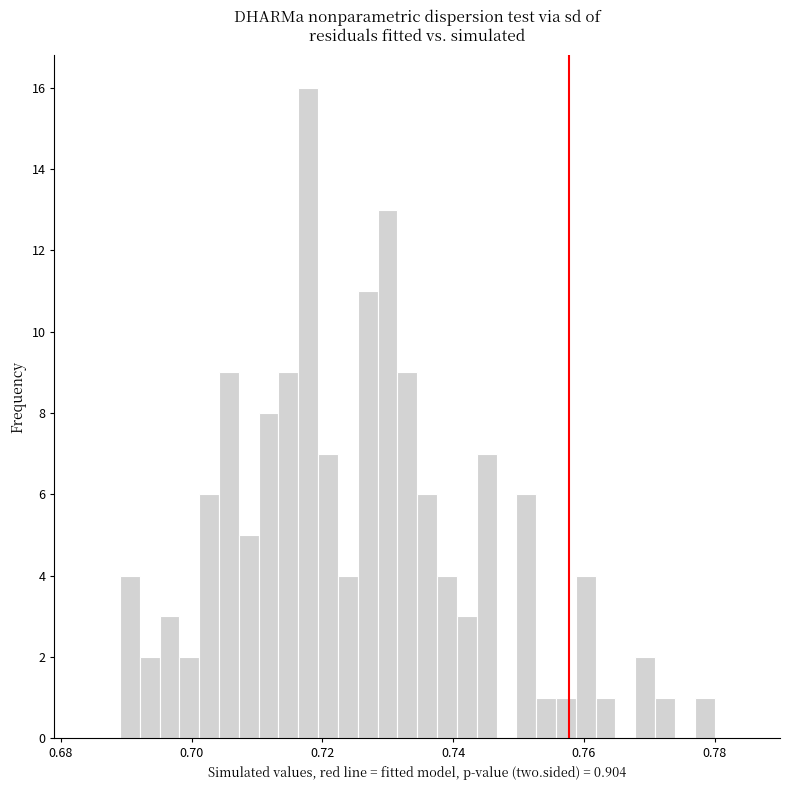

Around what value on the x-axis is the tallest bar? Give the approximate position of its centre, as read against the axis.

0.718